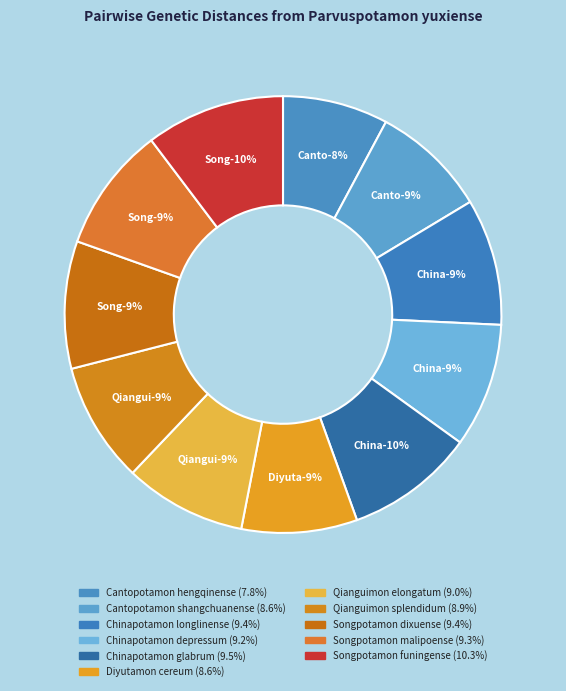

What is the total percentage of Chinapotamon glabrum and Songpotamon malipoense?

18.8%